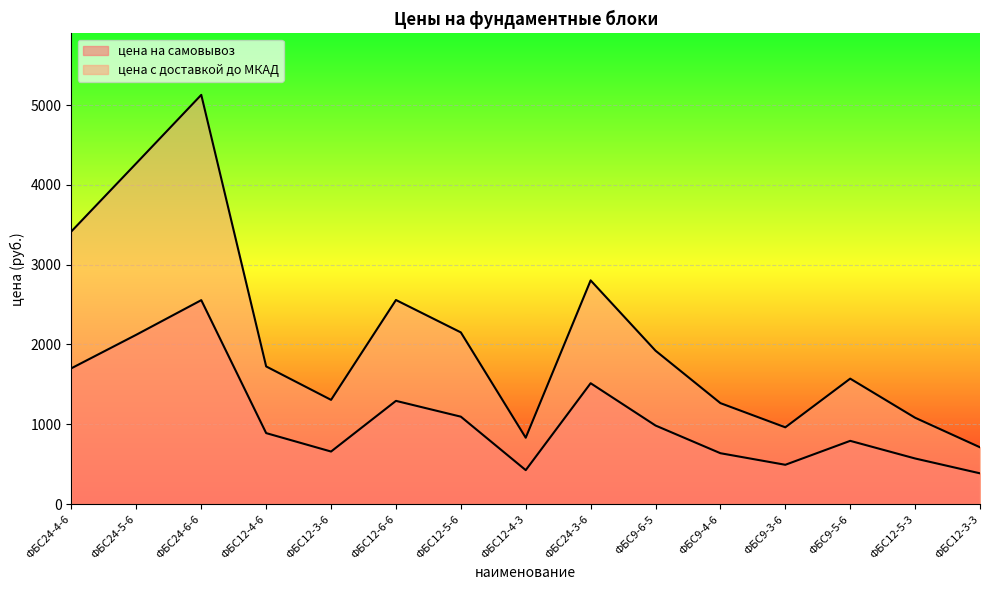

Rank the series at ФБС12-6-6 from lowest to highest value.

цена на самовывоз, цена с доставкой до МКАД